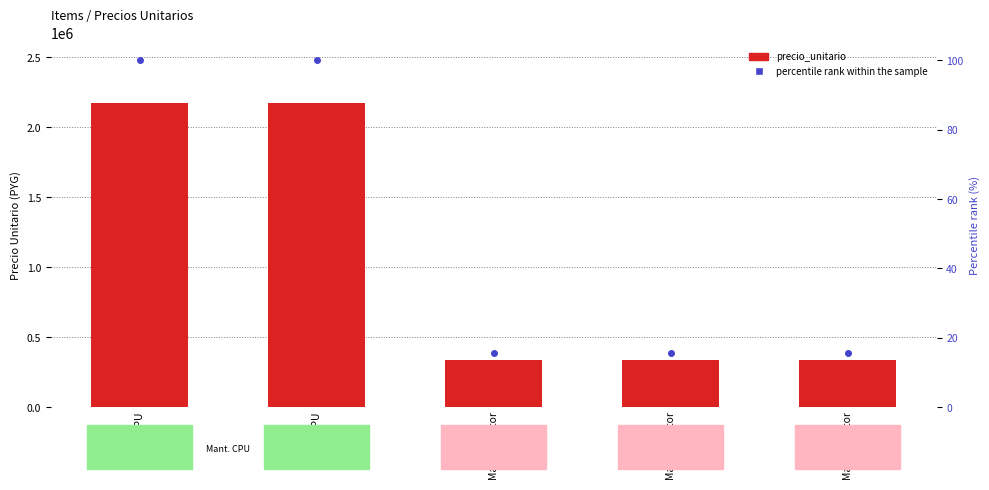

What are all the series names shown in the legend?

precio_unitario, percentile rank within the sample